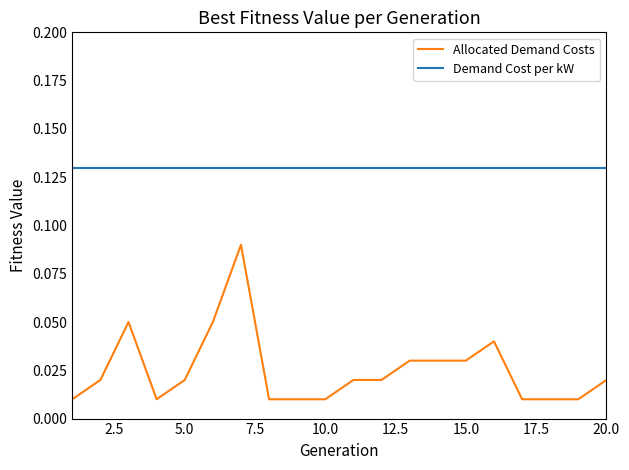

What is the sum of all Allocated Demand Costs values?

0.5